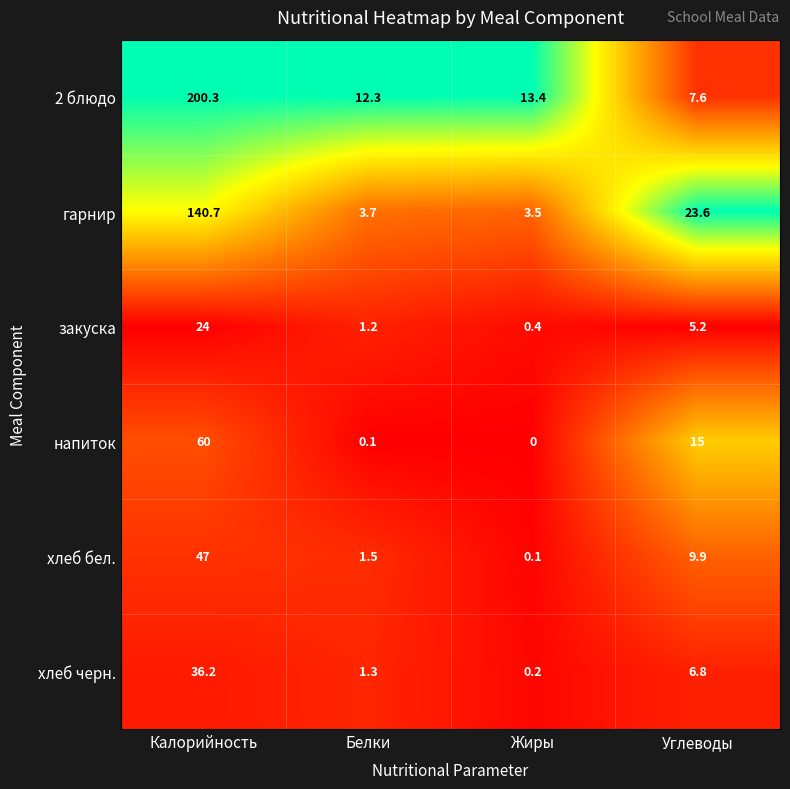

Reading right to left, what are all the values shown in this chart?

2 блюдо: Углеводы=7.6	Жиры=13.4	Белки=12.3	Калорийность=200.3
гарнир: Углеводы=23.6	Жиры=3.5	Белки=3.7	Калорийность=140.7
закуска: Углеводы=5.2	Жиры=0.4	Белки=1.2	Калорийность=24.0
напиток: Углеводы=15.0	Жиры=0.0	Белки=0.1	Калорийность=60.0
хлеб бел.: Углеводы=9.9	Жиры=0.1	Белки=1.5	Калорийность=47.0
хлеб черн.: Углеводы=6.8	Жиры=0.2	Белки=1.3	Калорийность=36.2